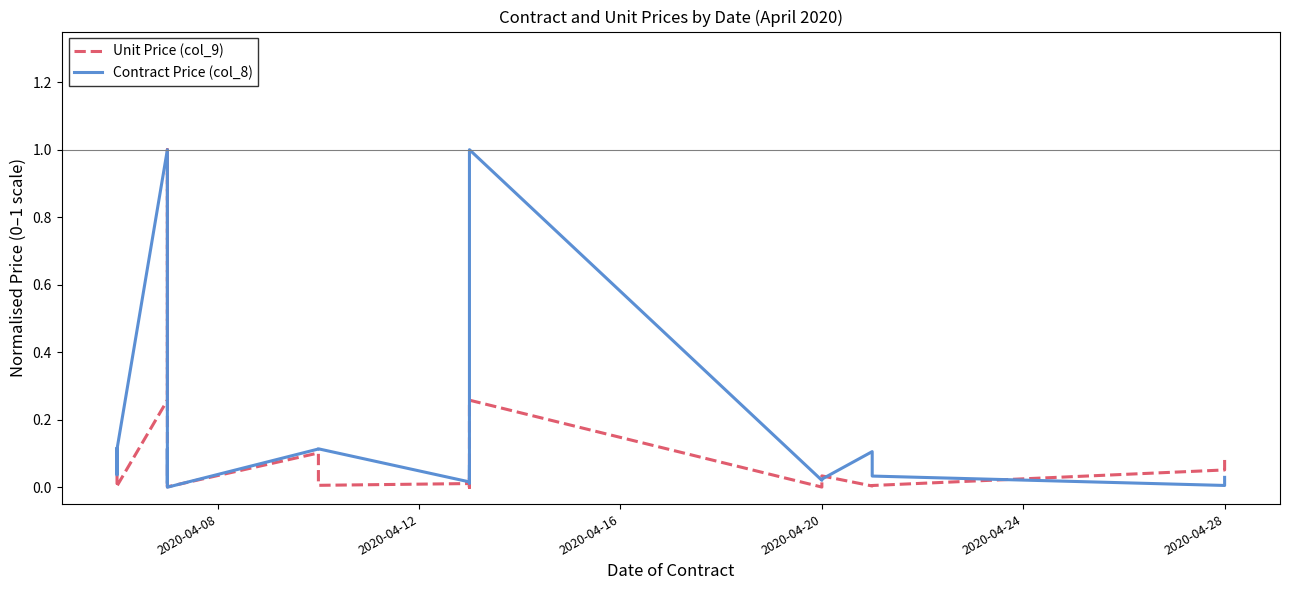

Does the chart have visible grid lines?

No